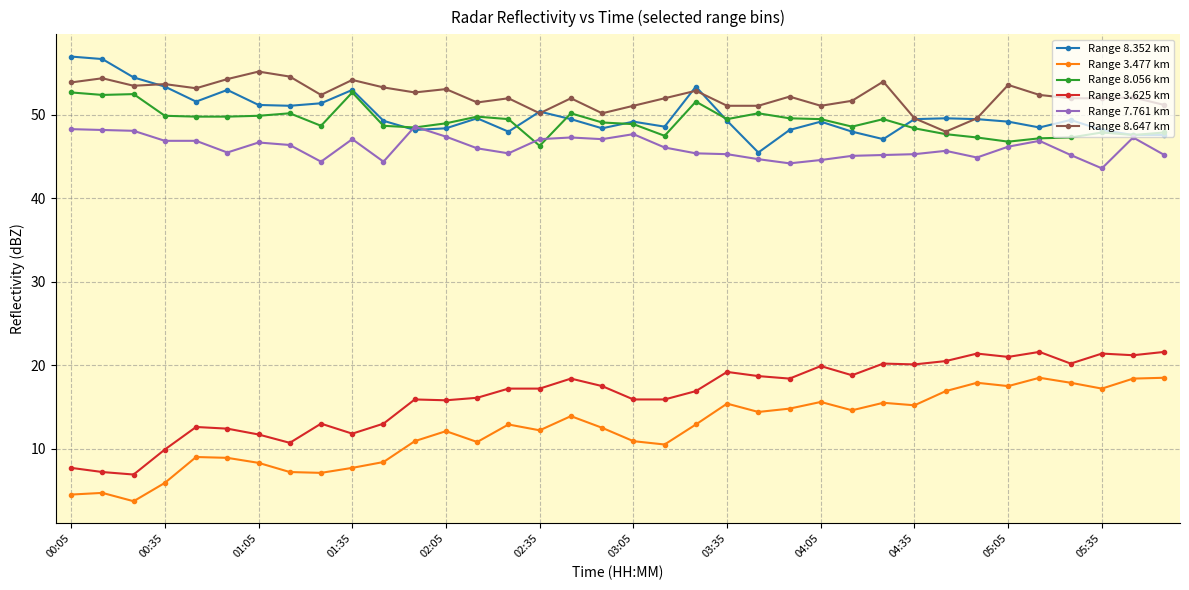

True or false: Range 8.352 km has more than 1 interior local peaks.

True